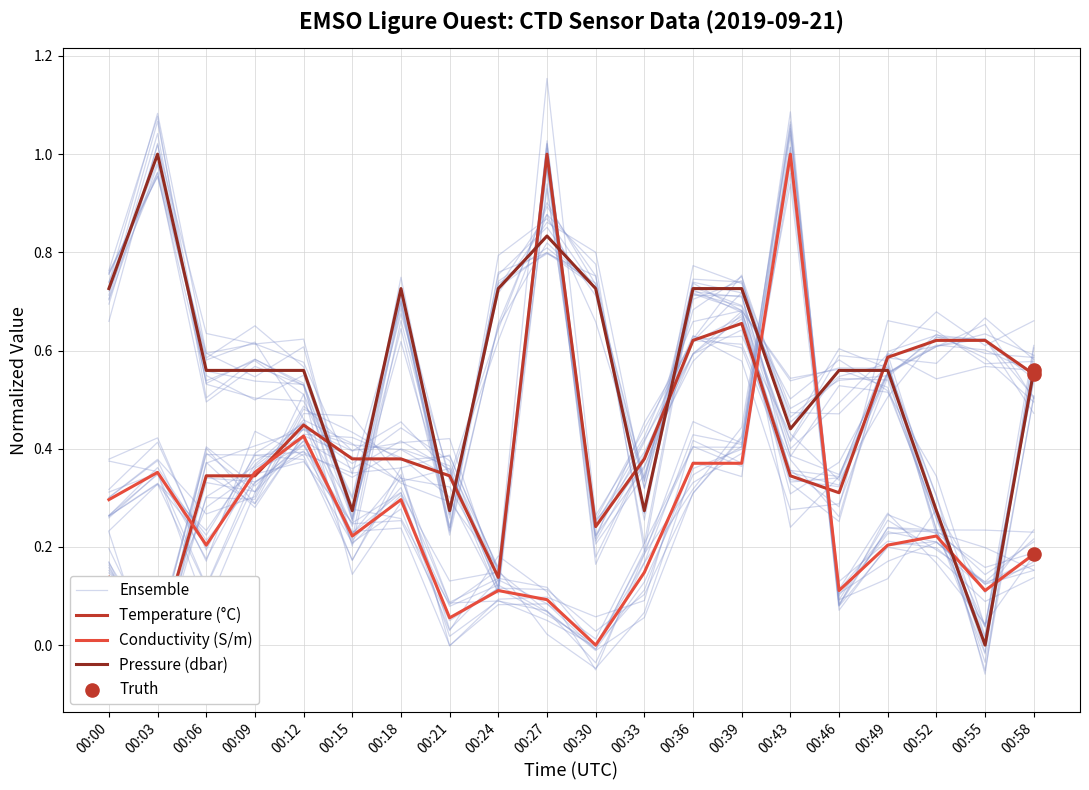

Which series reaches the minimum Y coordinate?

Ensemble